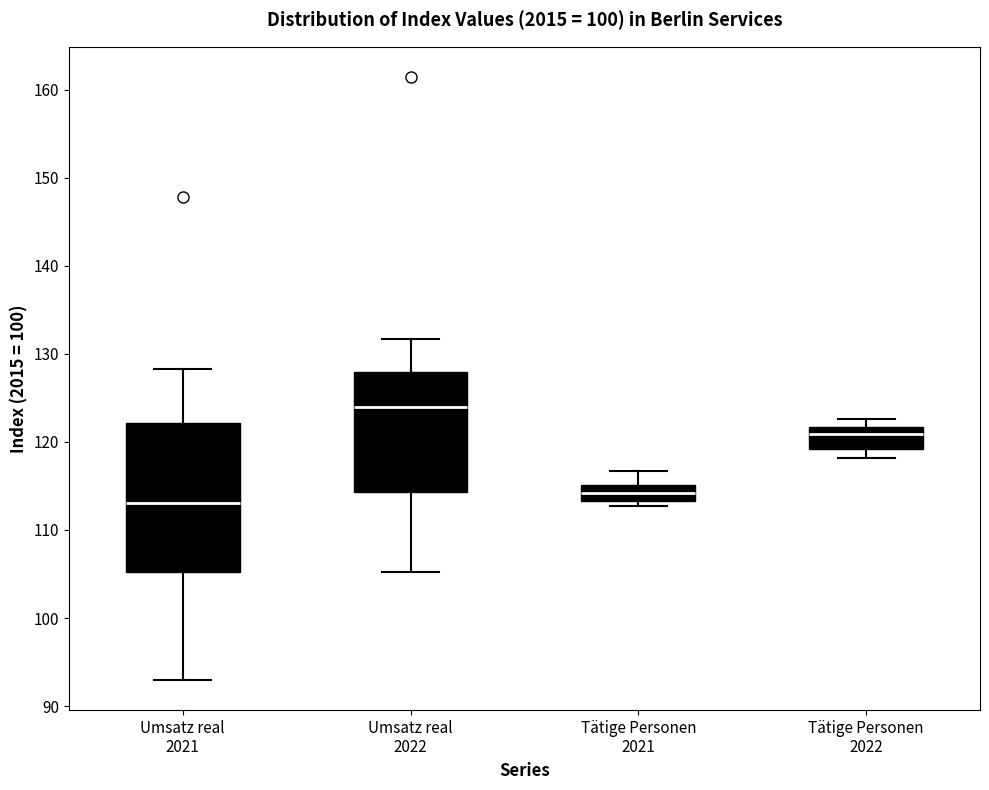

Reading left to right, read every box against the y-axis: the position of its median line, the range the box covers, and the ends of its whiskers. The values are not printed on the chart, so give them approximately, as read against the axis.

Umsatz real 2021: median 113, box 105 to 122, whiskers 93 to 128
Umsatz real 2022: median 124, box 114 to 128, whiskers 105 to 132
Tätige Personen 2021: median 114, box 113 to 115, whiskers 113 (just below the box's lower edge) to 117
Tätige Personen 2022: median 121, box 119 to 122, whiskers 118 to 123